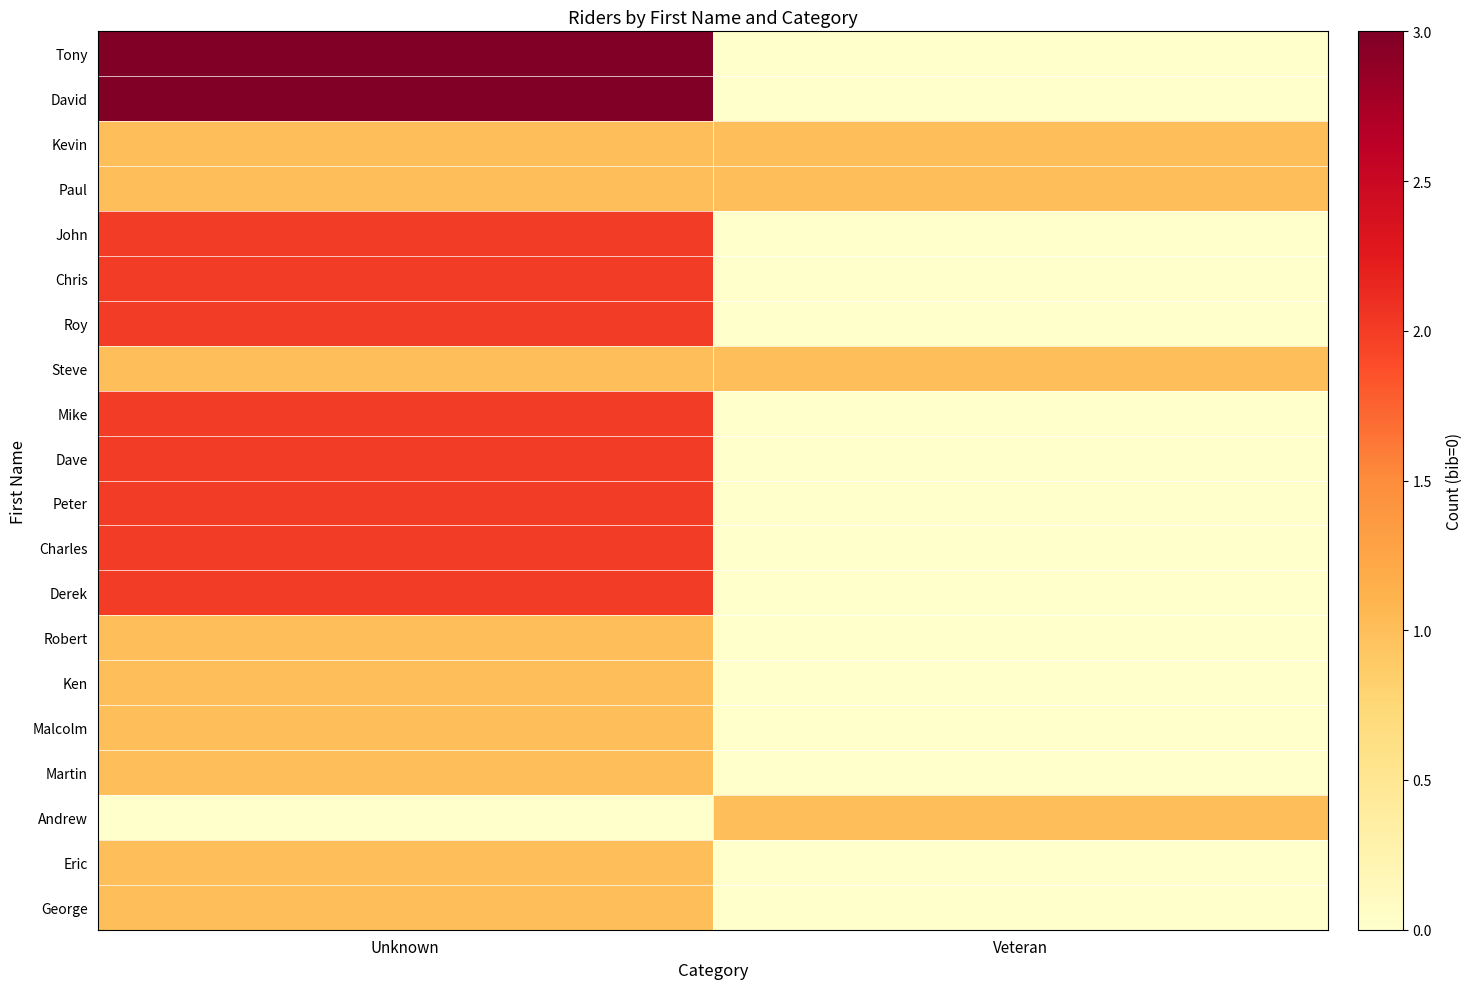

Reading left to right, list all the values displayed in this chart.

Tony: Unknown=3	Veteran=0
David: Unknown=3	Veteran=0
Kevin: Unknown=1	Veteran=1
Paul: Unknown=1	Veteran=1
John: Unknown=2	Veteran=0
Chris: Unknown=2	Veteran=0
Roy: Unknown=2	Veteran=0
Steve: Unknown=1	Veteran=1
Mike: Unknown=2	Veteran=0
Dave: Unknown=2	Veteran=0
Peter: Unknown=2	Veteran=0
Charles: Unknown=2	Veteran=0
Derek: Unknown=2	Veteran=0
Robert: Unknown=1	Veteran=0
Ken: Unknown=1	Veteran=0
Malcolm: Unknown=1	Veteran=0
Martin: Unknown=1	Veteran=0
Andrew: Unknown=0	Veteran=1
Eric: Unknown=1	Veteran=0
George: Unknown=1	Veteran=0